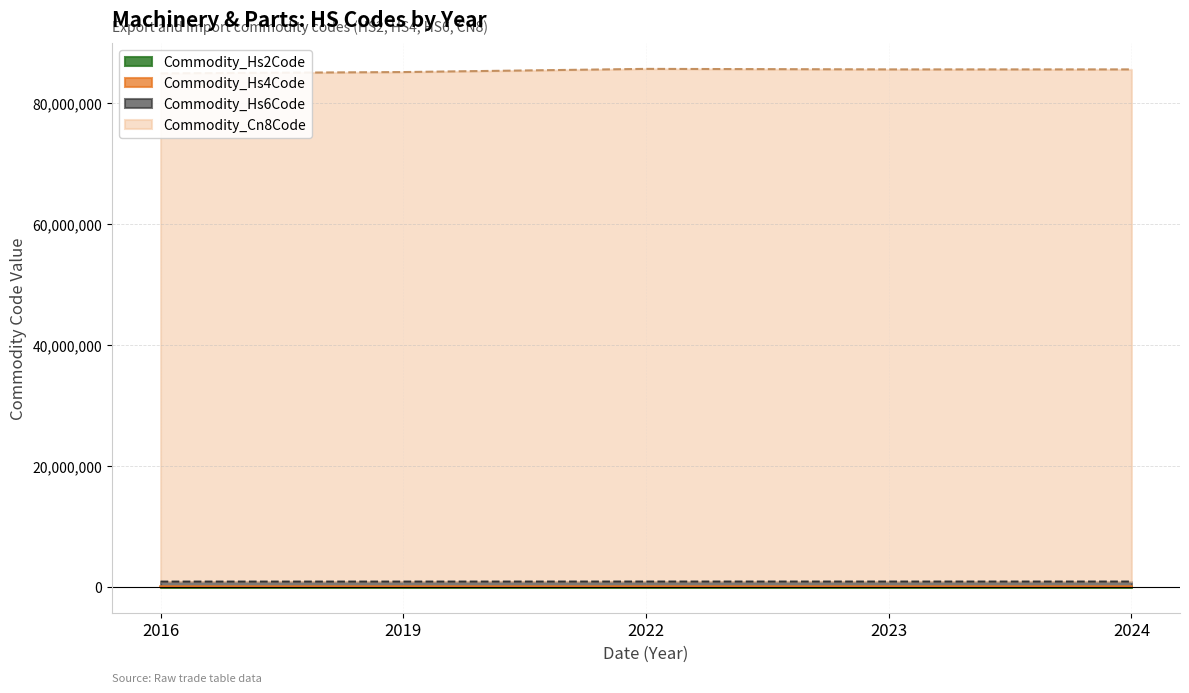

What is the average value of the Commodity_Hs4Code series?

8538